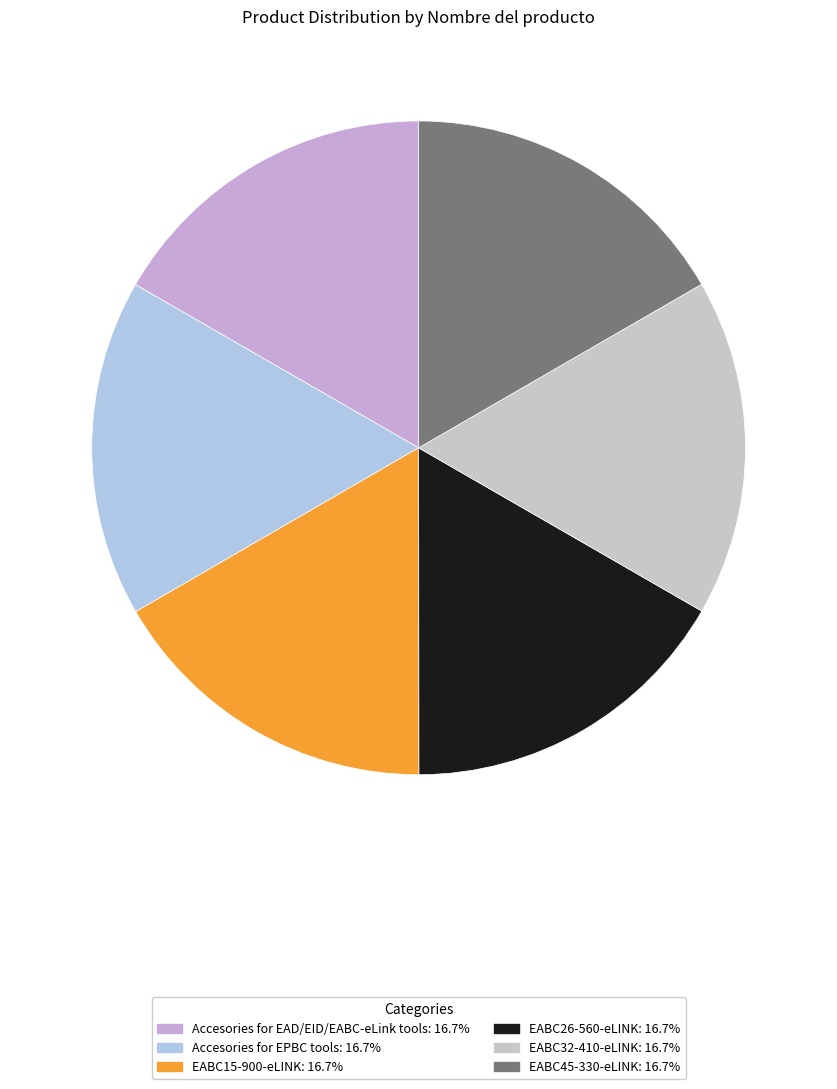

Combined, do Accesories for EAD/EID/EABC-eLink tools and EABC15-900-eLINK account for over 50%?

No